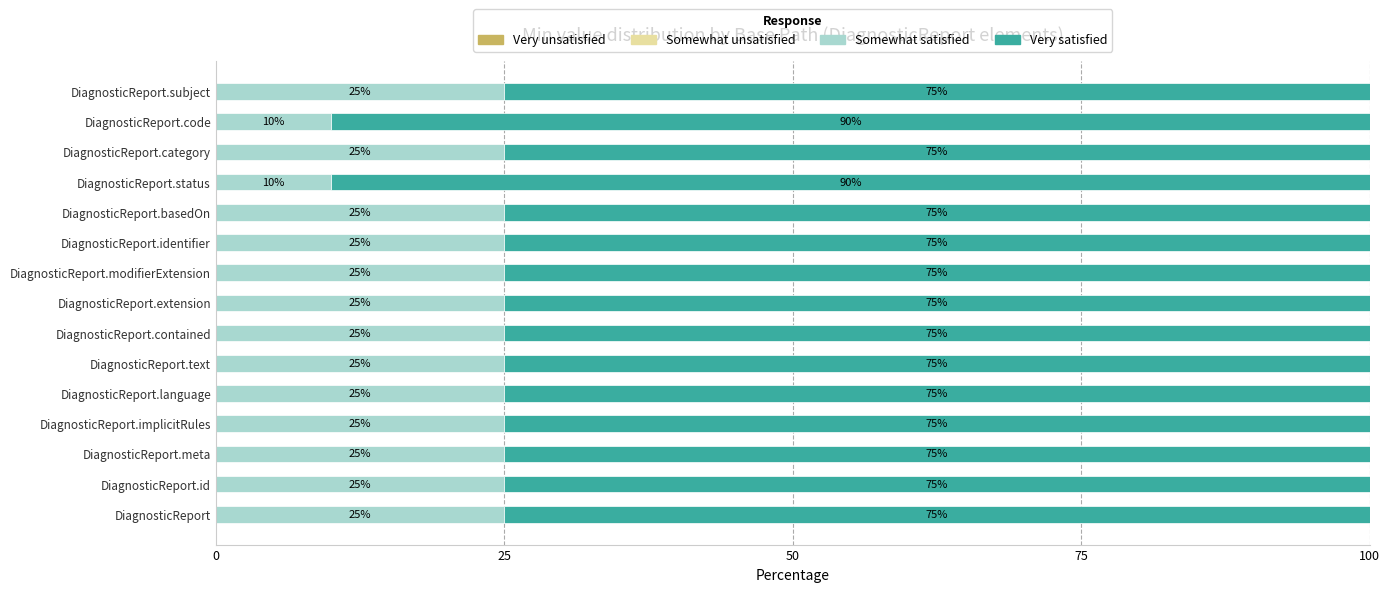

What is the maximum value for Somewhat satisfied?

25